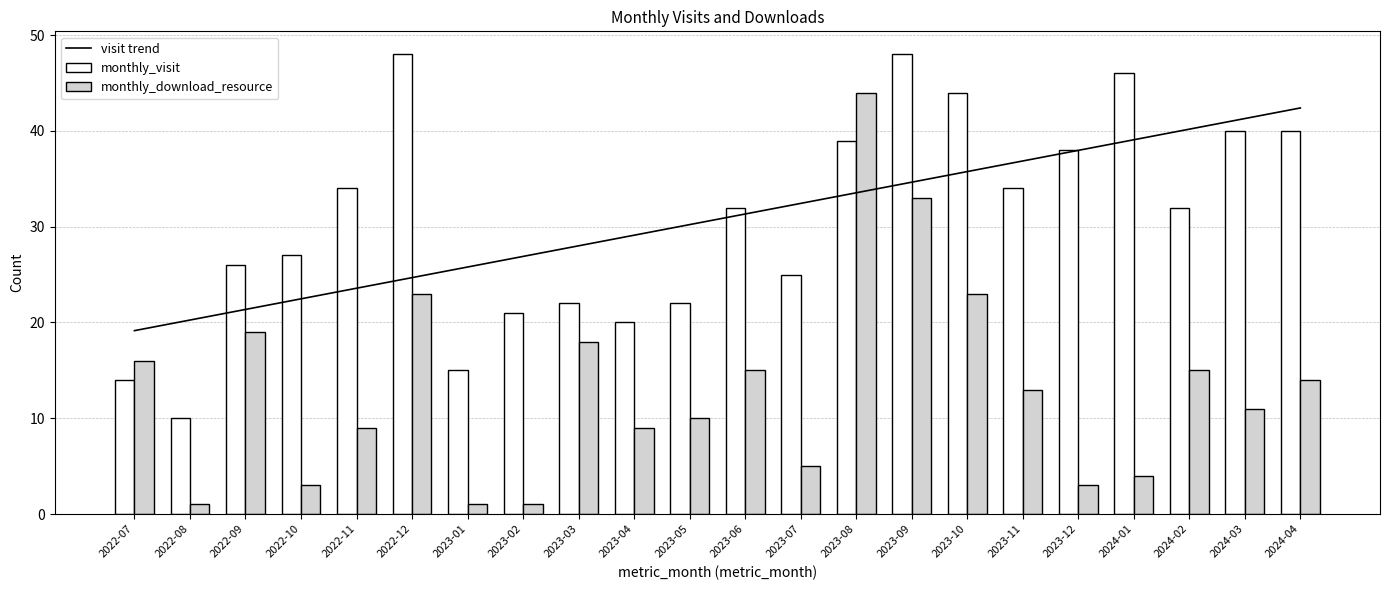

What is the approximate value of monthly_download_resource at 2023-11?

13